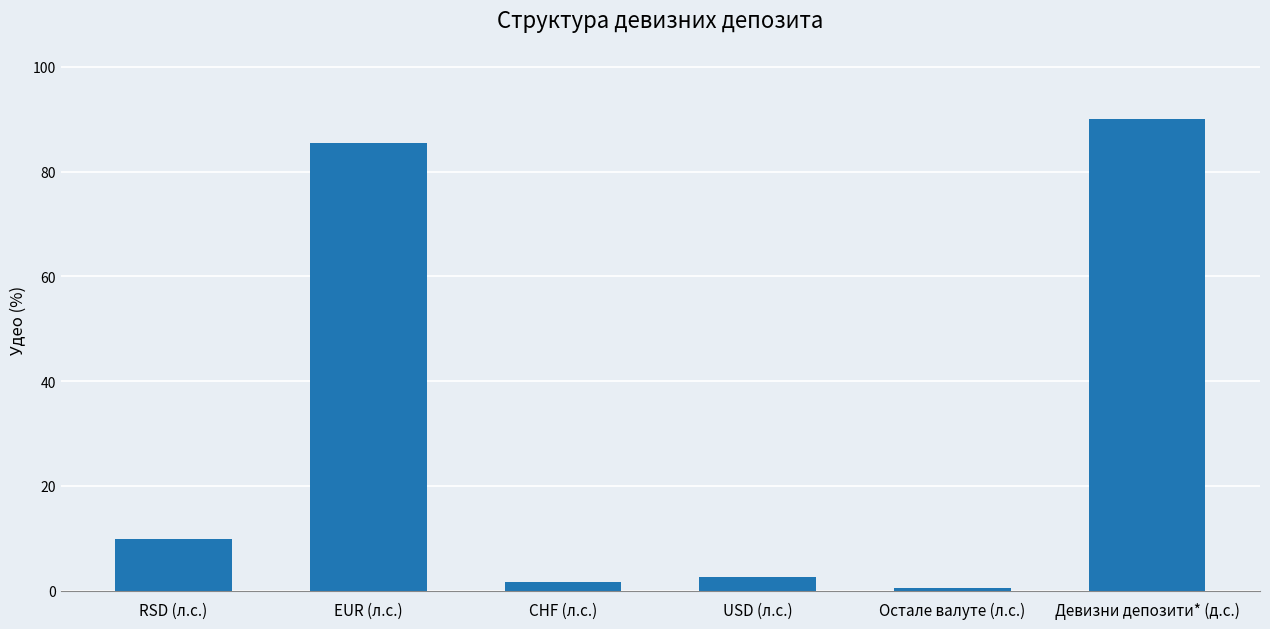

Reading left to right, what are all the values shown in this chart?

9.9	85.4	1.6	2.6	0.5	90.1